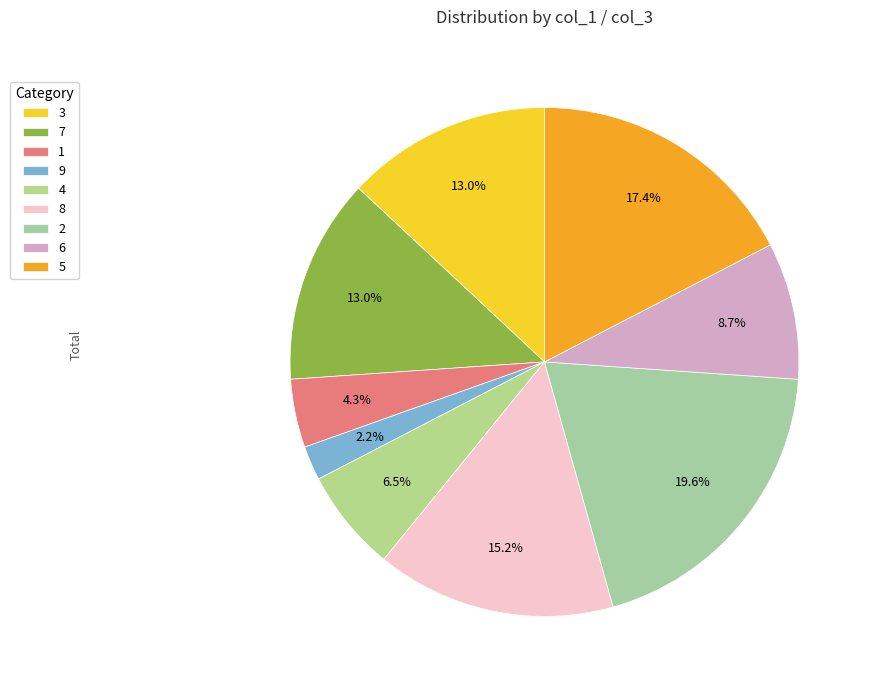

What is the smallest slice in the pie chart?

9